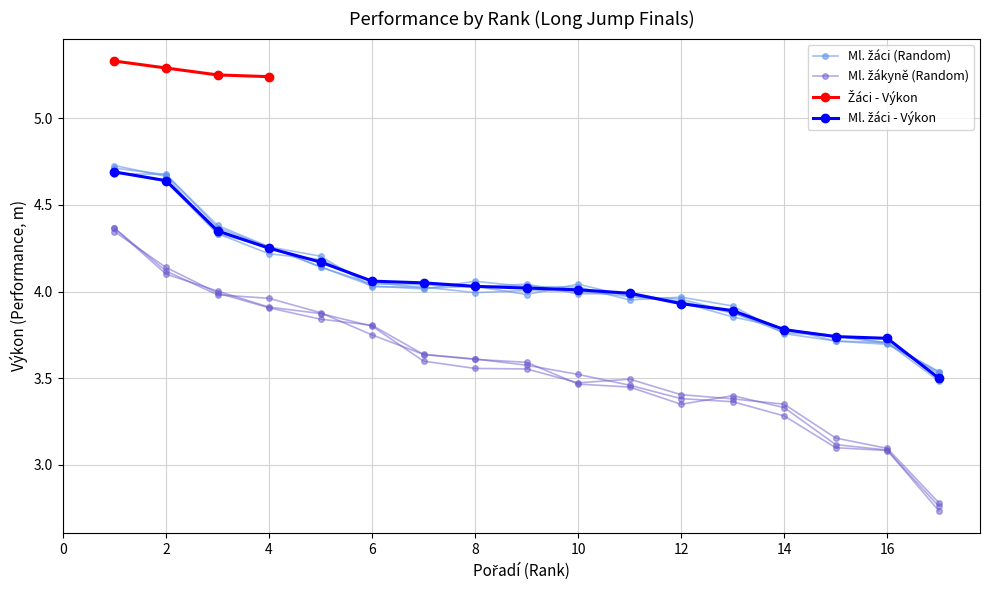

True or false: Ml. žáci - Výkon and Ml. žákyně - Výkon cross at least once.

False